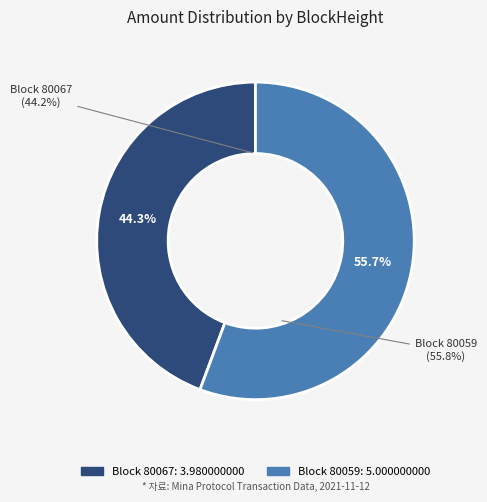

Is it true that 80059 is 85% of the pie?

False